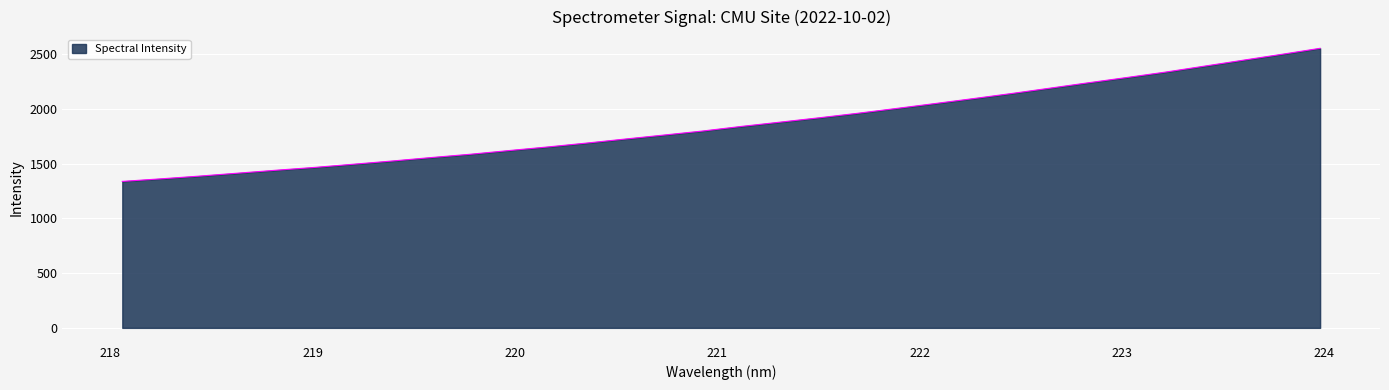

What is the smallest value displayed?

1338.4